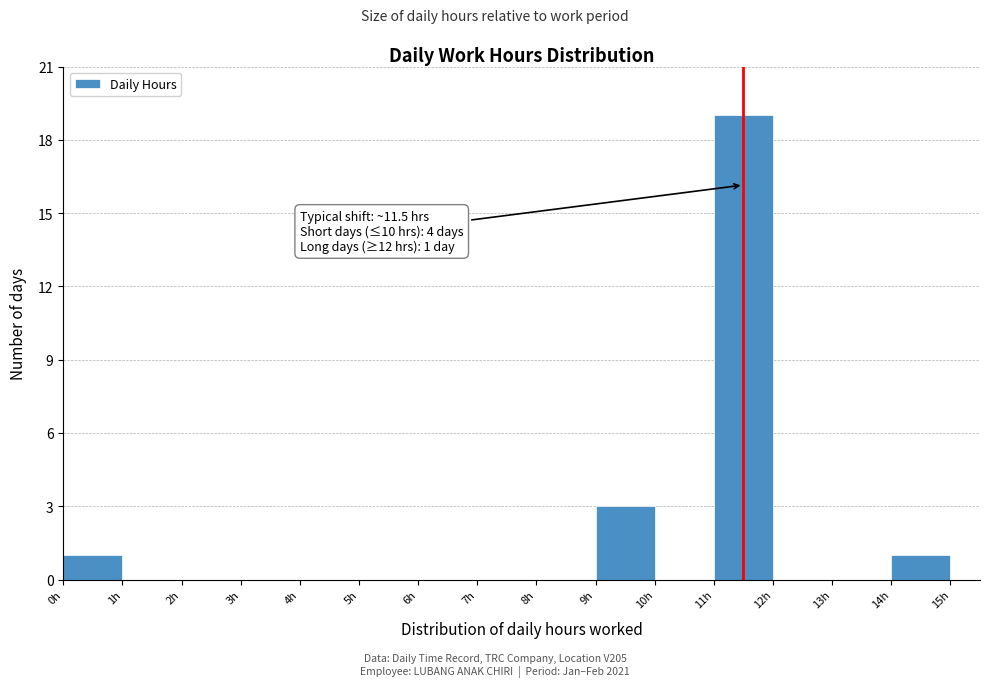

Over which range of the x-axis is the bar tallest?

11 to 12